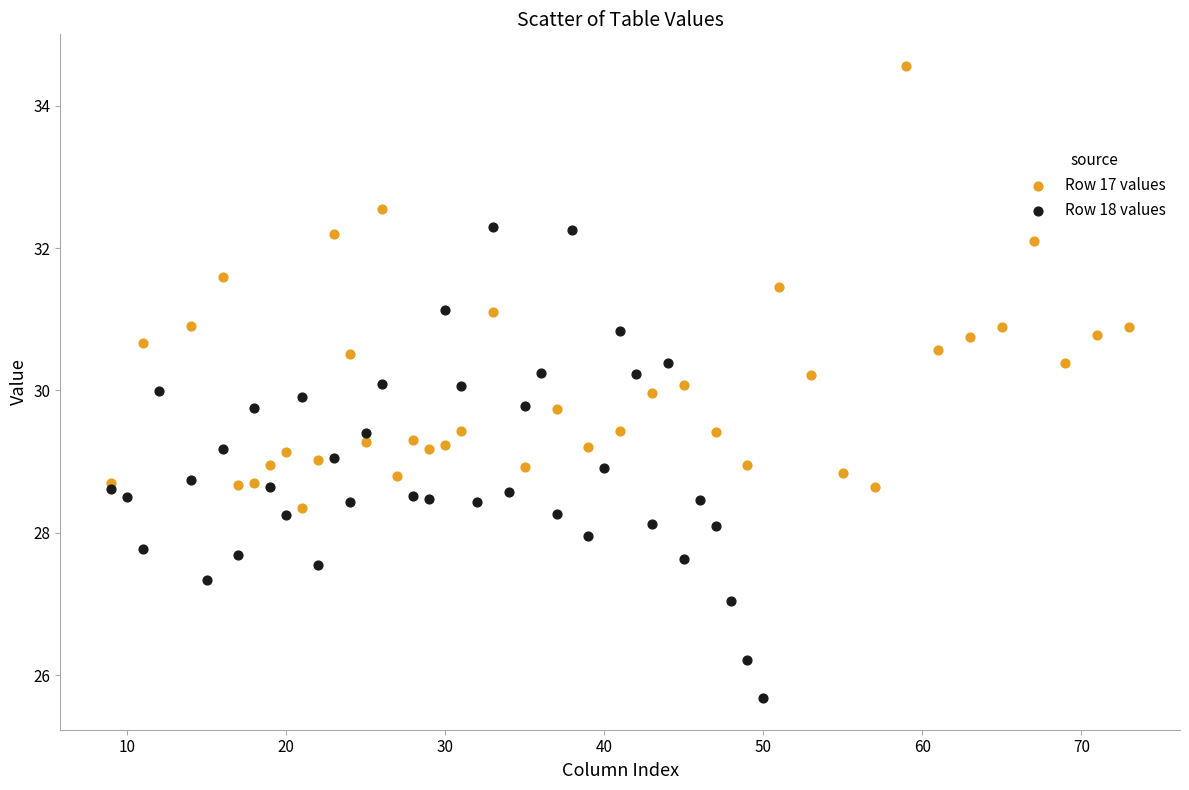

Which series contains the lowest Y value?

Row 18 values